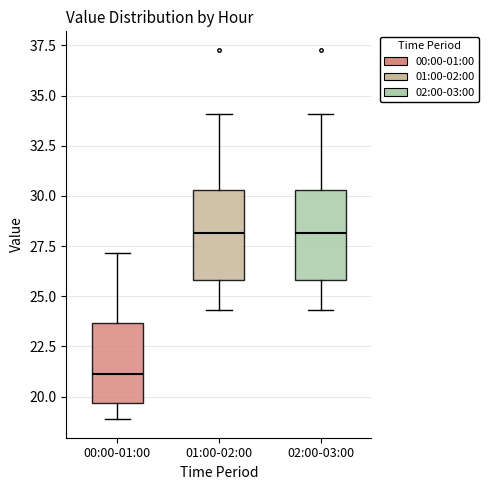

Where does the upper whisker of the box for 02:00-03:00 end on the y-axis? The values are not printed on the chart, so give them approximately, as read against the axis.

34.0